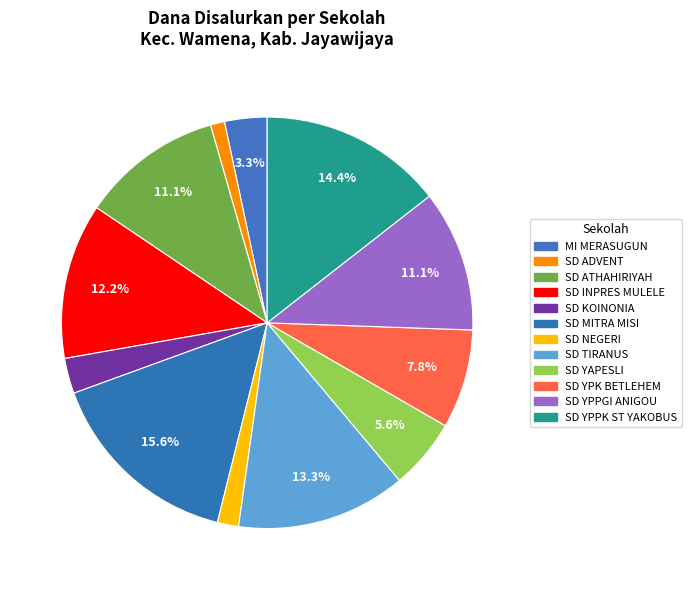

How many segments does this pie chart have?

12